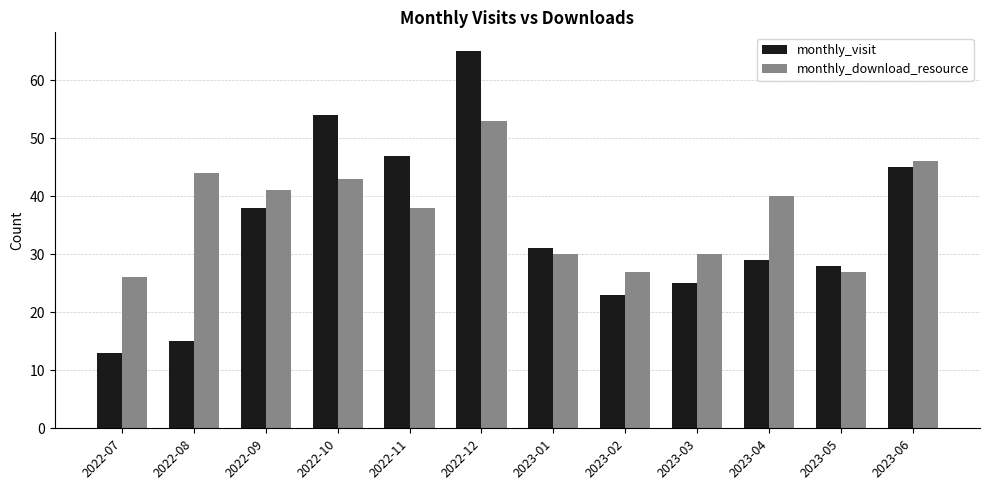

Which series has the largest total across all categories?

monthly_download_resource